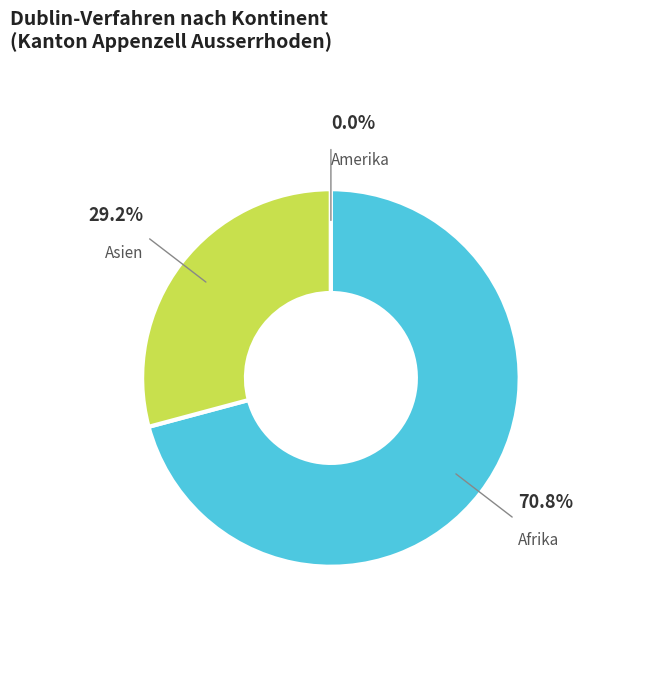

Is there any slice that represents more than half of the pie?

Yes